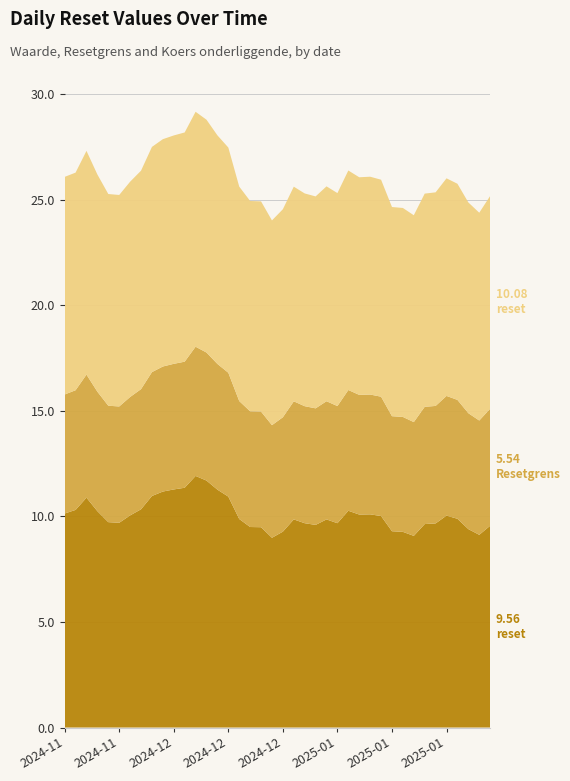

Reading left to right, extract all data points from this chart.

Waarde op laatste reset: 10.1	10.3	10.9	10.2	9.7	9.7	10.1	10.3	11.0	11.2	11.3	11.4	11.9	11.7	11.3	10.9	9.9	9.5	9.5	9.0	9.3	9.9	9.7	9.6	9.9	9.7	10.3	10.1	10.1	10.0	9.3	9.3	9.1	9.6	9.7	10.0	9.9	9.4	9.1	9.6
Resetgrens: 5.6	5.7	5.8	5.7	5.5	5.5	5.6	5.7	5.9	5.9	6.0	6.0	6.1	6.1	6.0	5.9	5.6	5.5	5.5	5.3	5.4	5.6	5.5	5.5	5.6	5.5	5.7	5.7	5.7	5.7	5.5	5.4	5.4	5.6	5.6	5.7	5.6	5.5	5.4	5.5
Koers onderliggende op laatste reset: 10.3	10.3	10.6	10.3	10.0	10.0	10.2	10.3	10.7	10.8	10.8	10.9	11.1	11.0	10.8	10.7	10.2	10.0	10.0	9.7	9.9	10.2	10.1	10.0	10.2	10.1	10.4	10.3	10.3	10.3	9.9	9.9	9.8	10.1	10.1	10.3	10.2	10.0	9.8	10.1